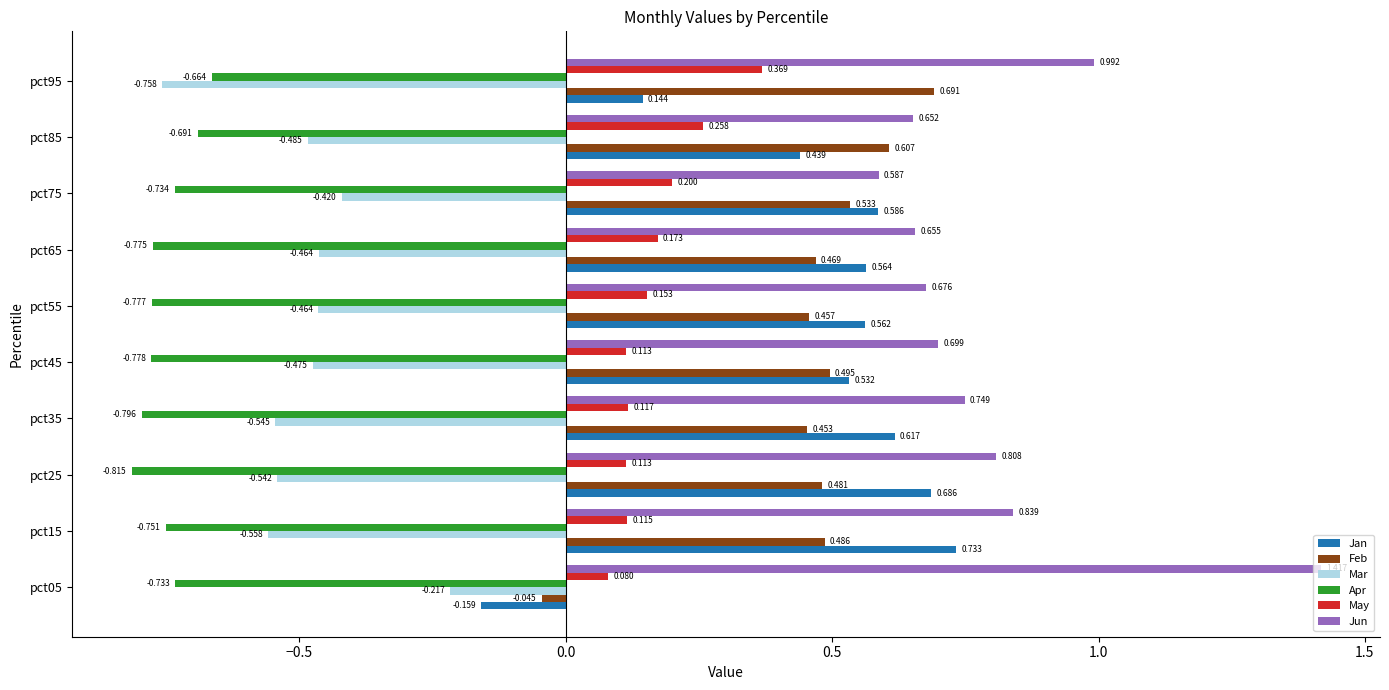

Which series has the widest spread of values?

Jan